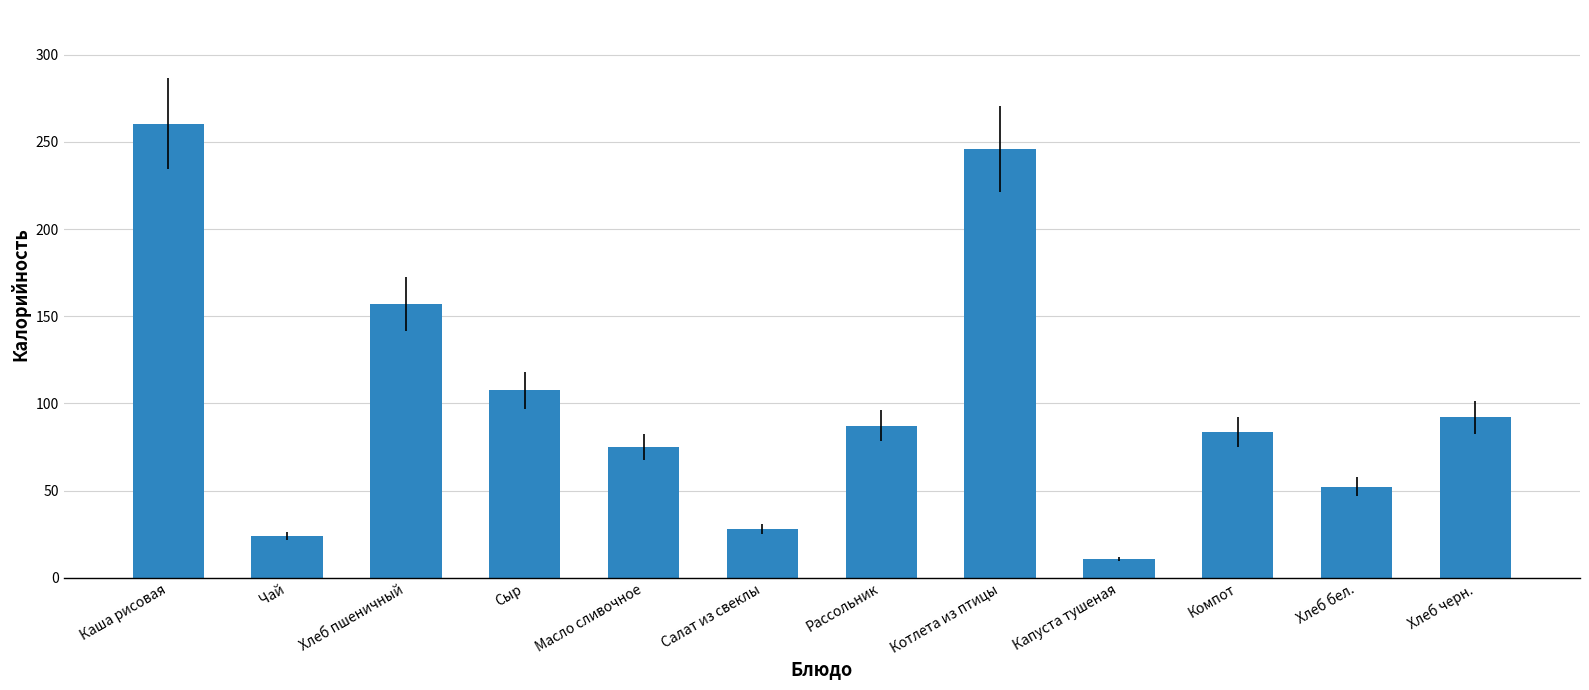

Reading left to right, list all the values displayed in this chart.

Каша рисовая=260.5	Чай=24.0	Хлеб пшеничный=157.0	Сыр=107.5	Масло сливочное=74.9	Салат из свеклы=28.1	Рассольник=87.3	Котлета из птицы=245.9	Капуста тушеная=10.8	Компот=83.6	Хлеб бел.=52.3	Хлеб черн.=92.0